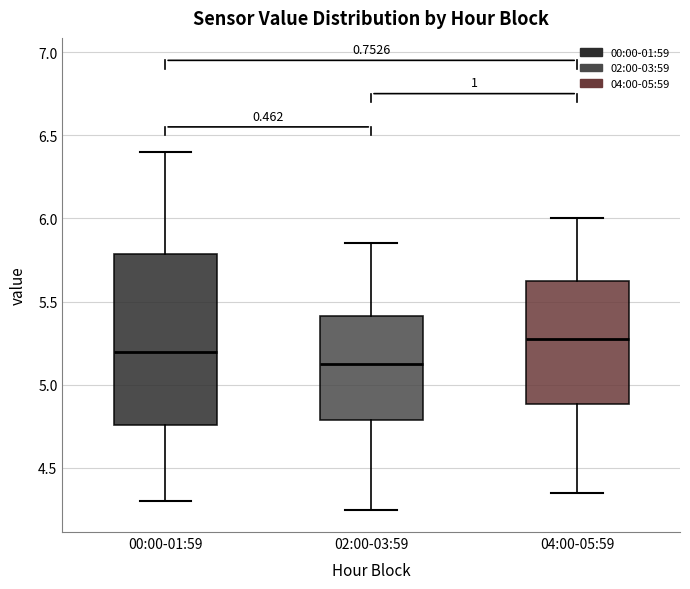

Which box is the tallest, from its lower edge to its upper edge?

00:00-01:59